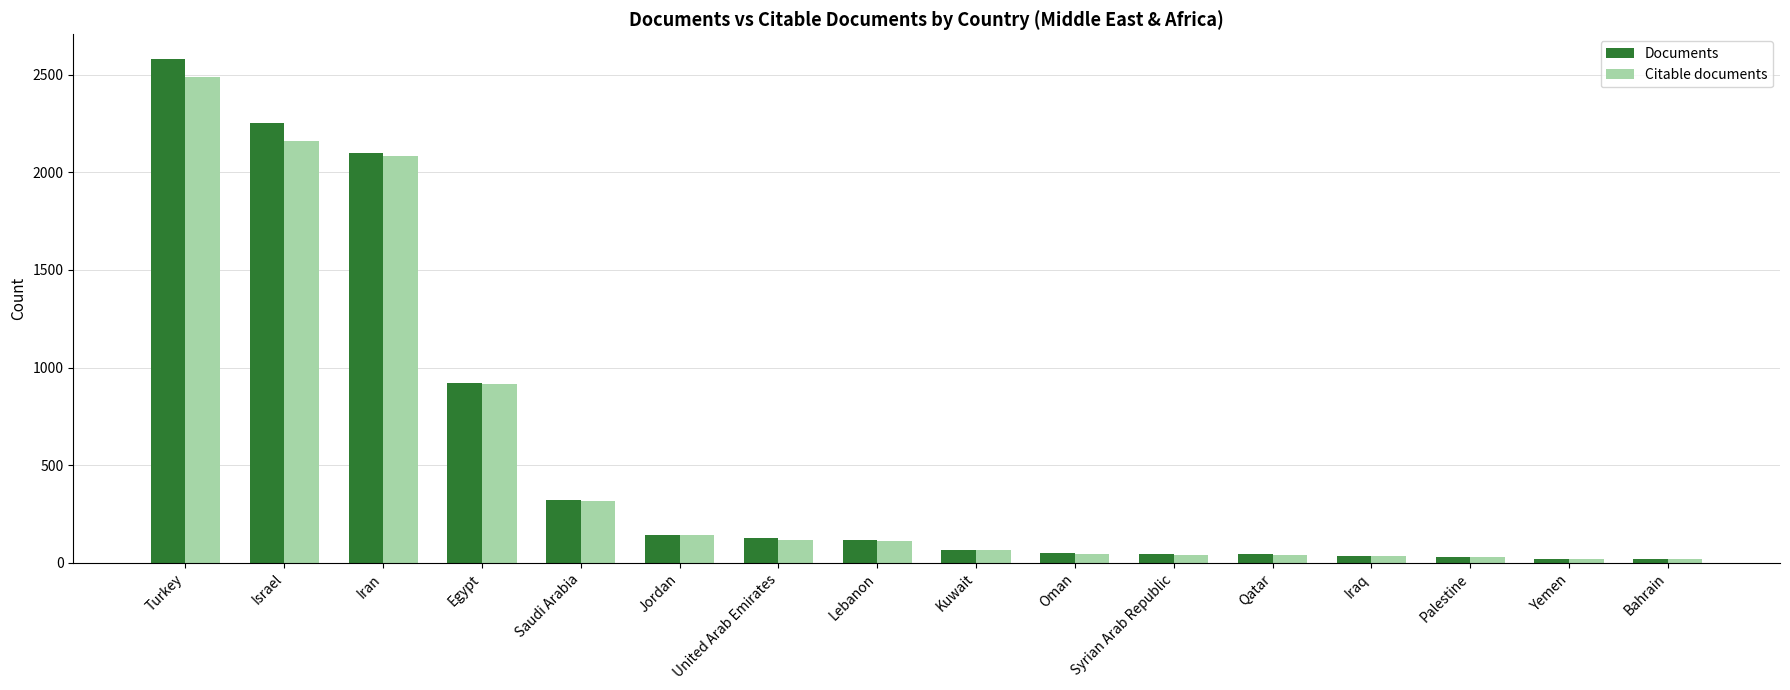

How many bars are there in total?

32